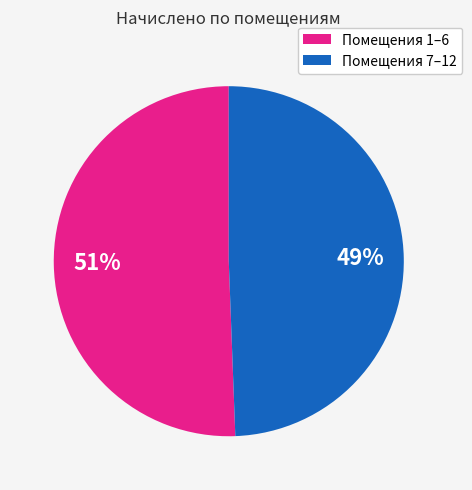

Does any single category account for the majority?

Yes